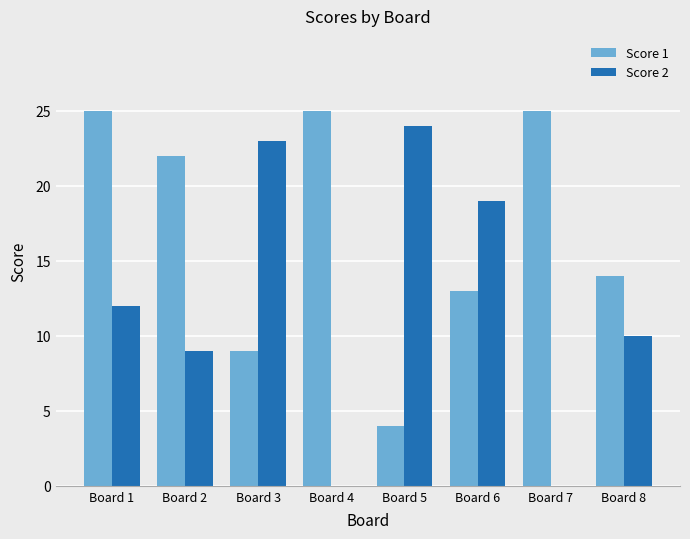

What is the highest value of the Score 1 series?

25